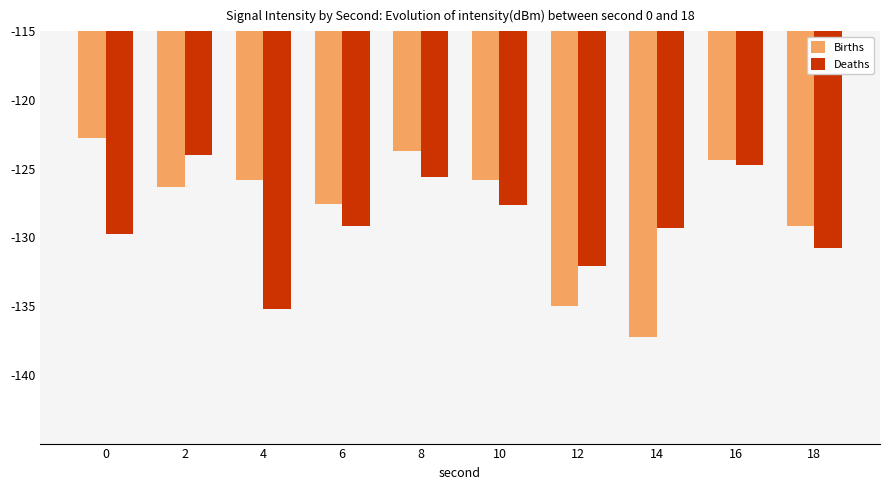

What is the difference between the maximum and second lowest values in the Deaths series?

8.1